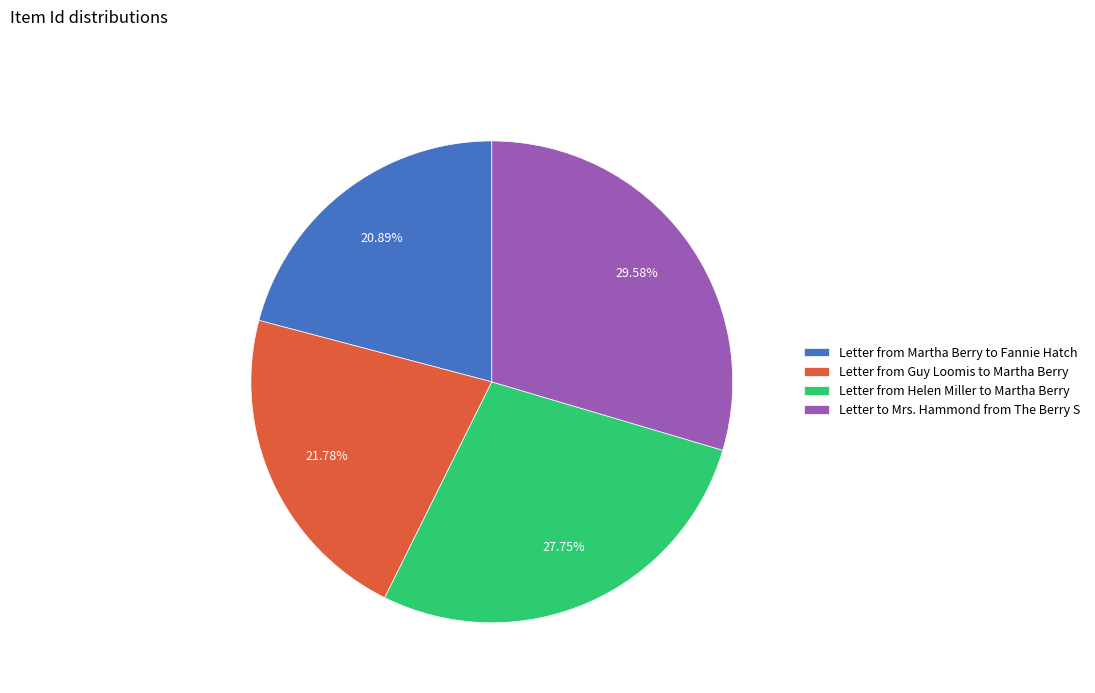

To the nearest percent, what is the difference between the Letter from Martha Berry to Fannie Hatch and Letter from Guy Loomis to Martha Berry slice percentages?

1%